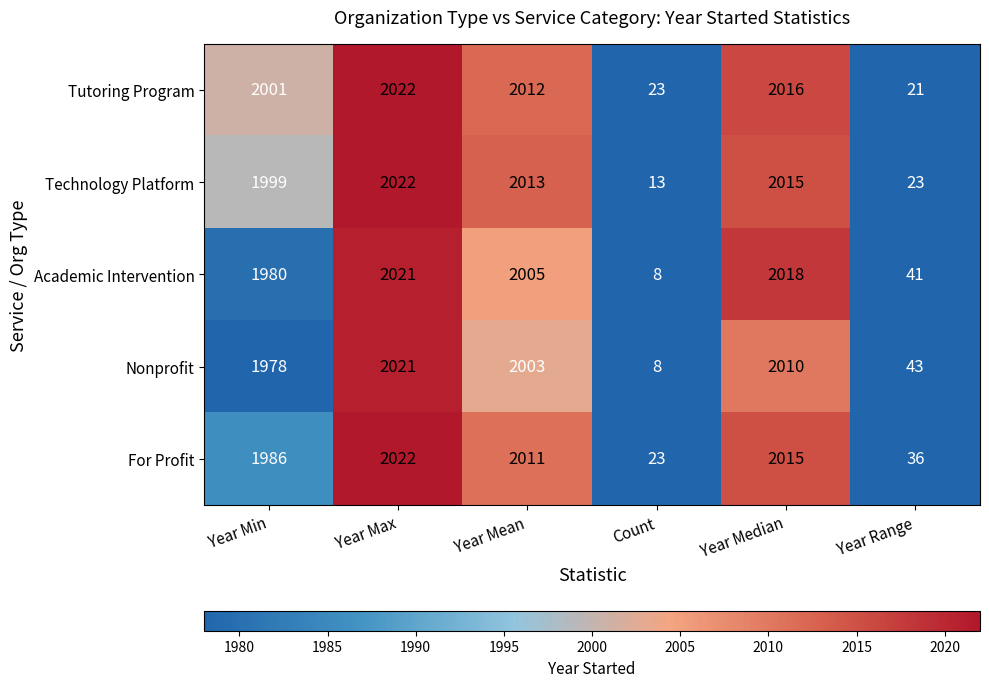

At Year Range, list the series in order from smallest to largest.

Tutoring Program, Technology Platform, For Profit, Academic Intervention, Nonprofit